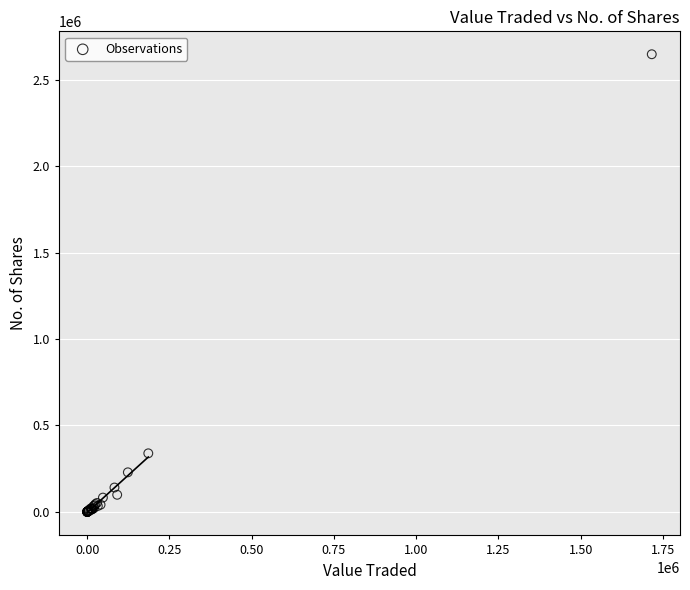

What Y value in the scatter plot is closest to 1324594?

338868